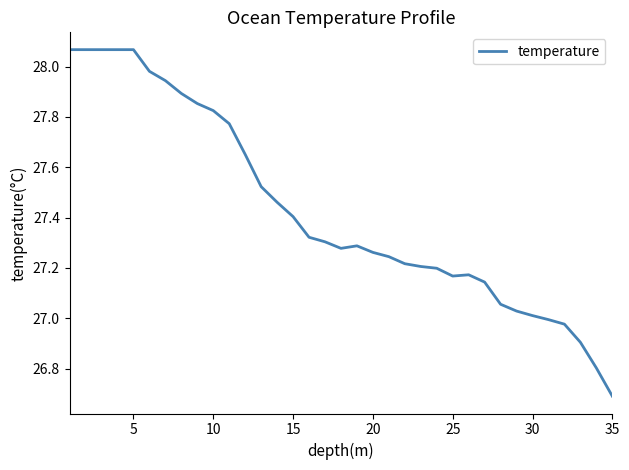

What is the smallest value displayed?

26.7